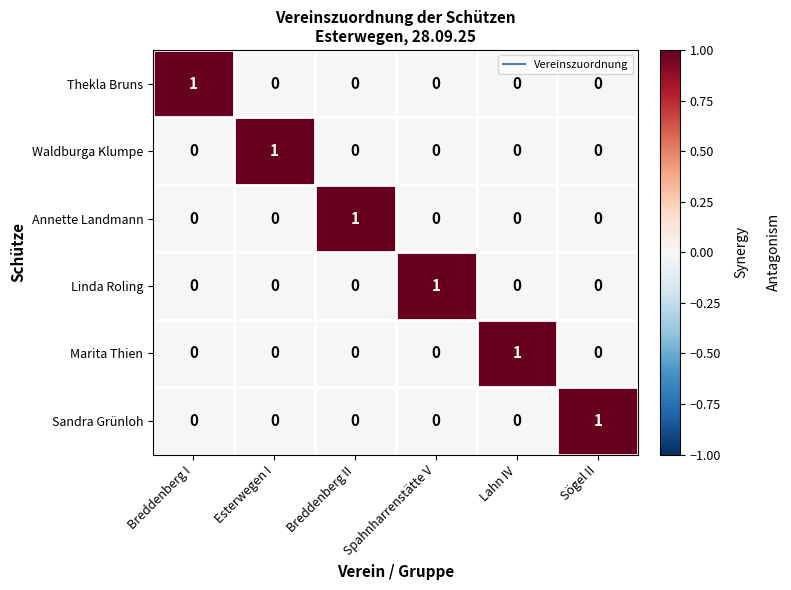

Which category has the highest value in the Linda Roling series?

Spahnharrenstätte V